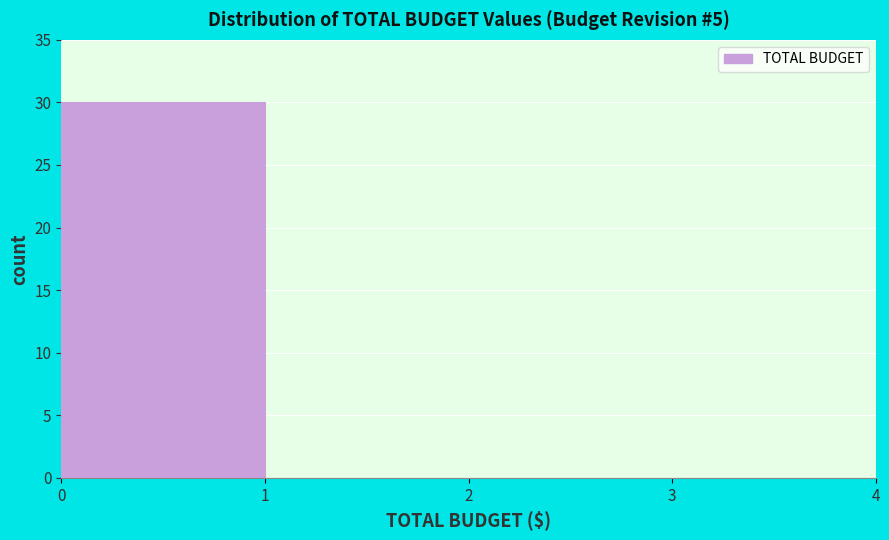

Over which range of the x-axis is the bar tallest?

0 to 1